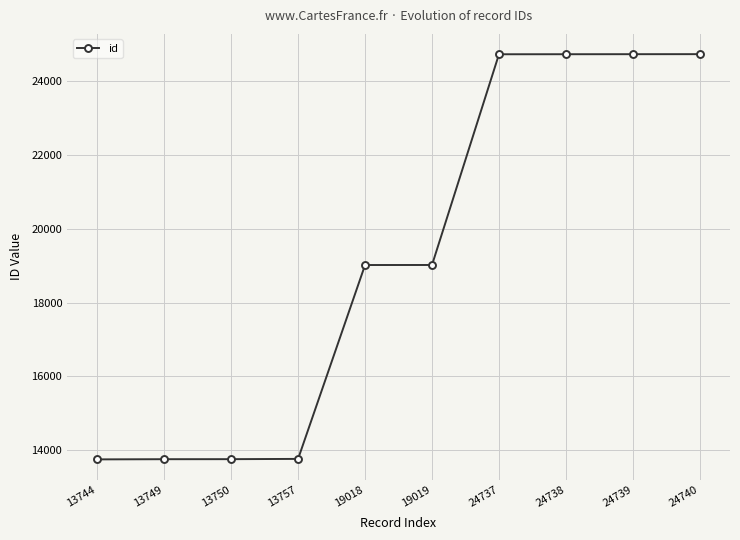

What is the sum of all values?

191991